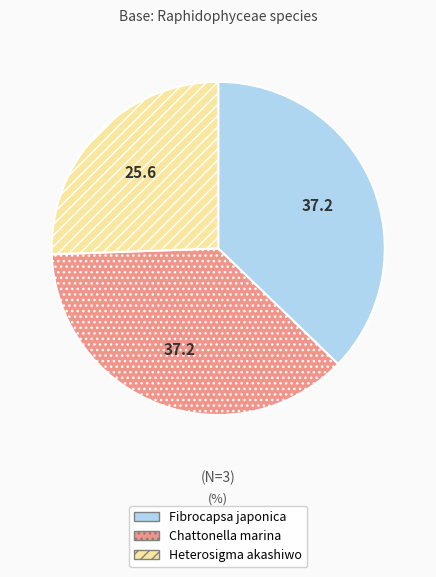

Does Fibrocapsa japonica represent more than half of the total?

No